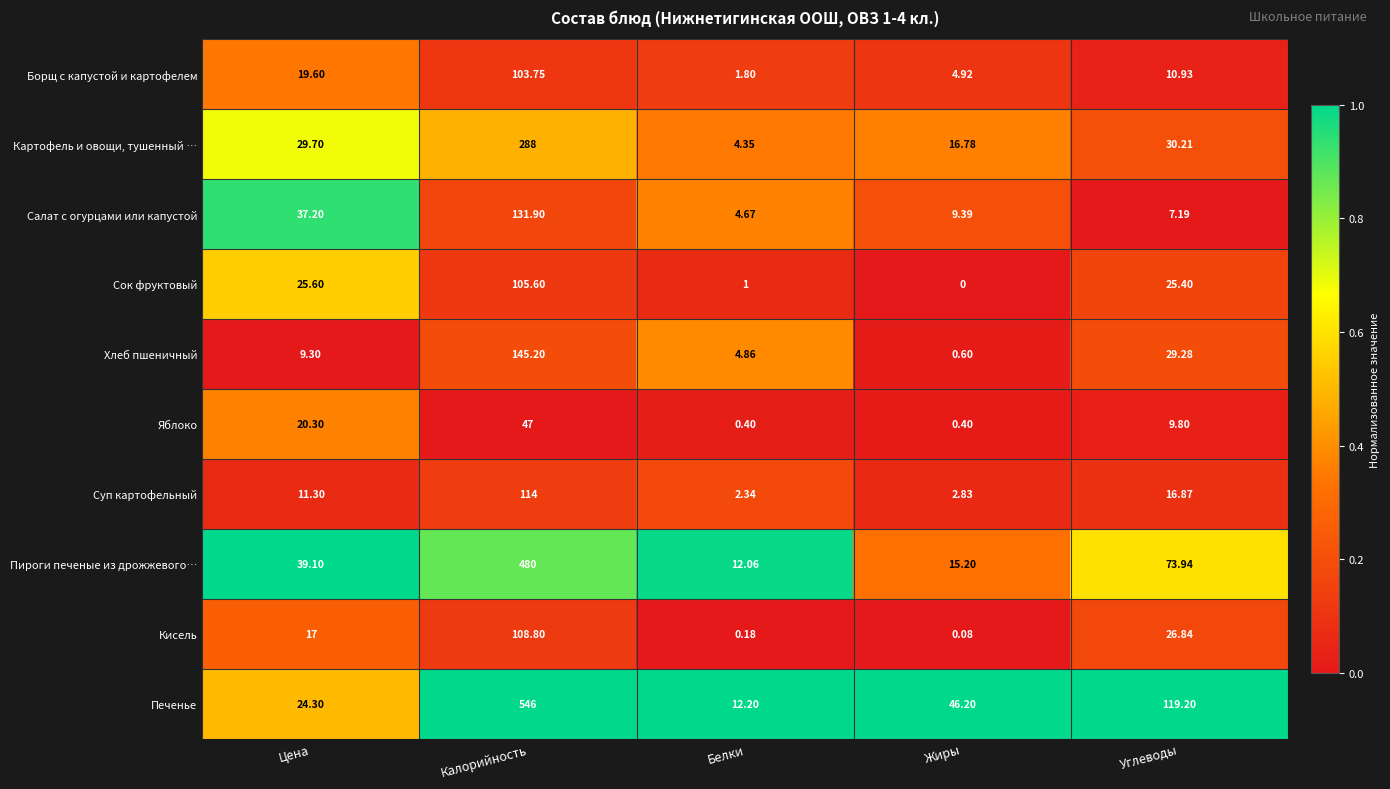

Which series changed the most between Жиры and Углеводы?

Печенье